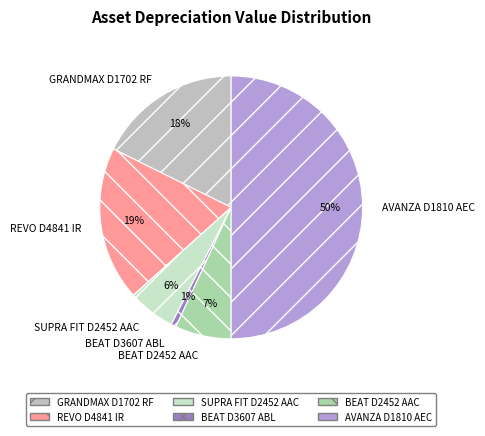

Count the number of slices in the pie.

6